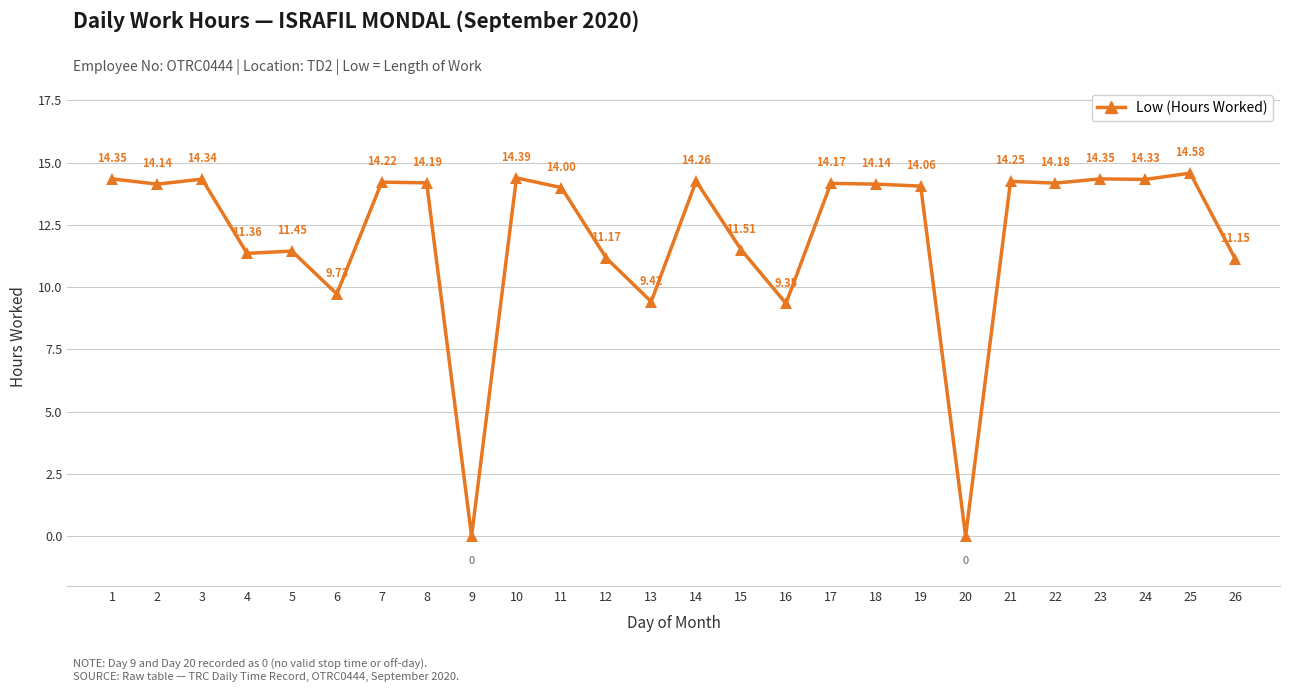

True or false: the data shows 23.2 at 21.

False